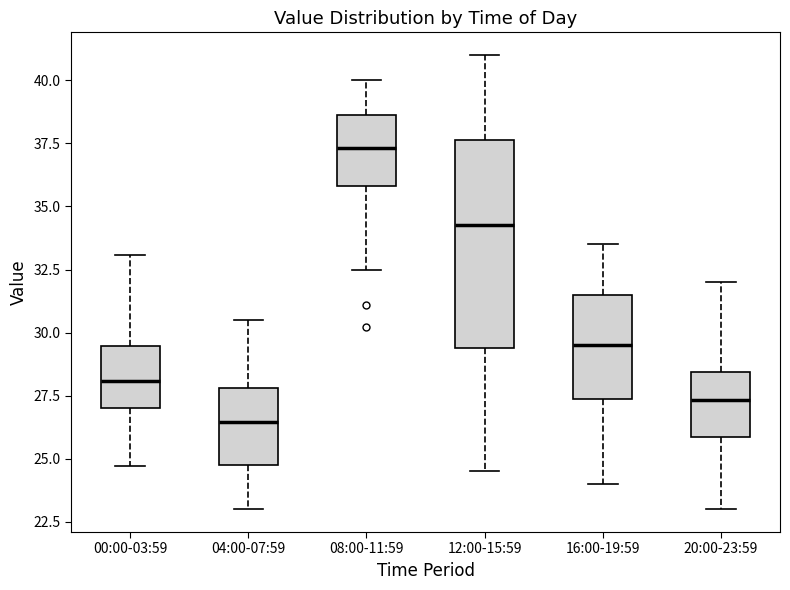

Comparing the boxes themselves (not the whiskers), which one is the tallest?

12:00-15:59